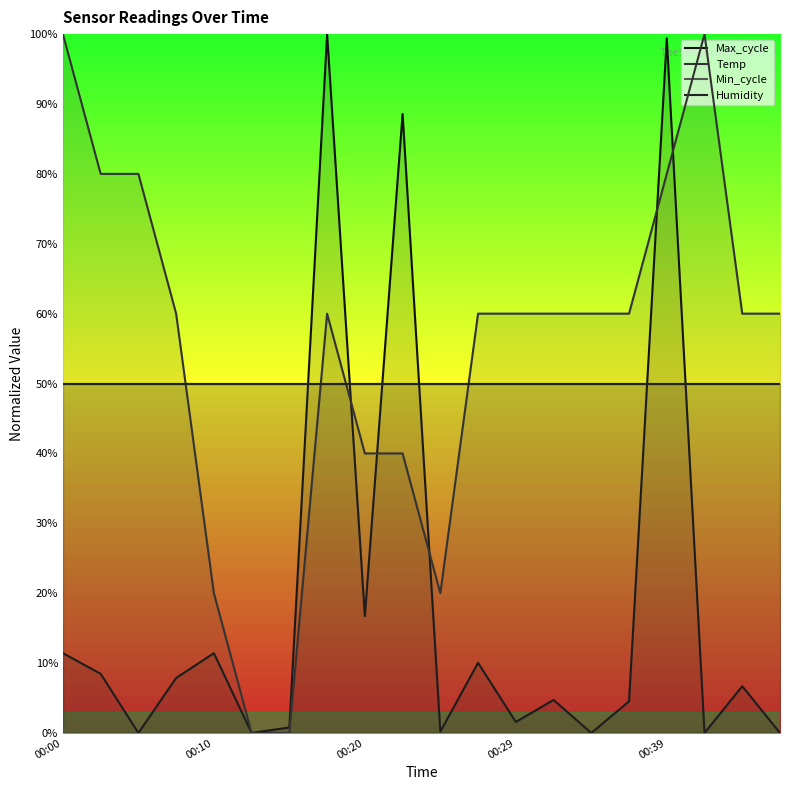

What is the spread (max minus min) of values at 17?

1.0